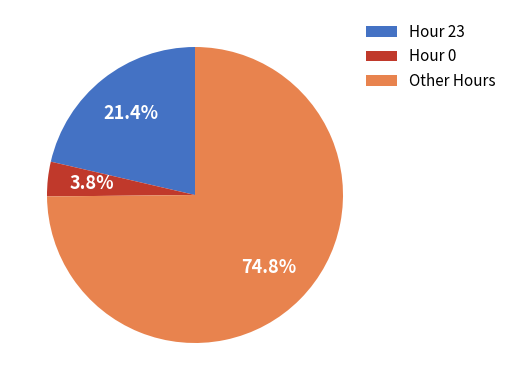

Rank the categories by value from highest to lowest.

Other Hours, Hour 23, Hour 0